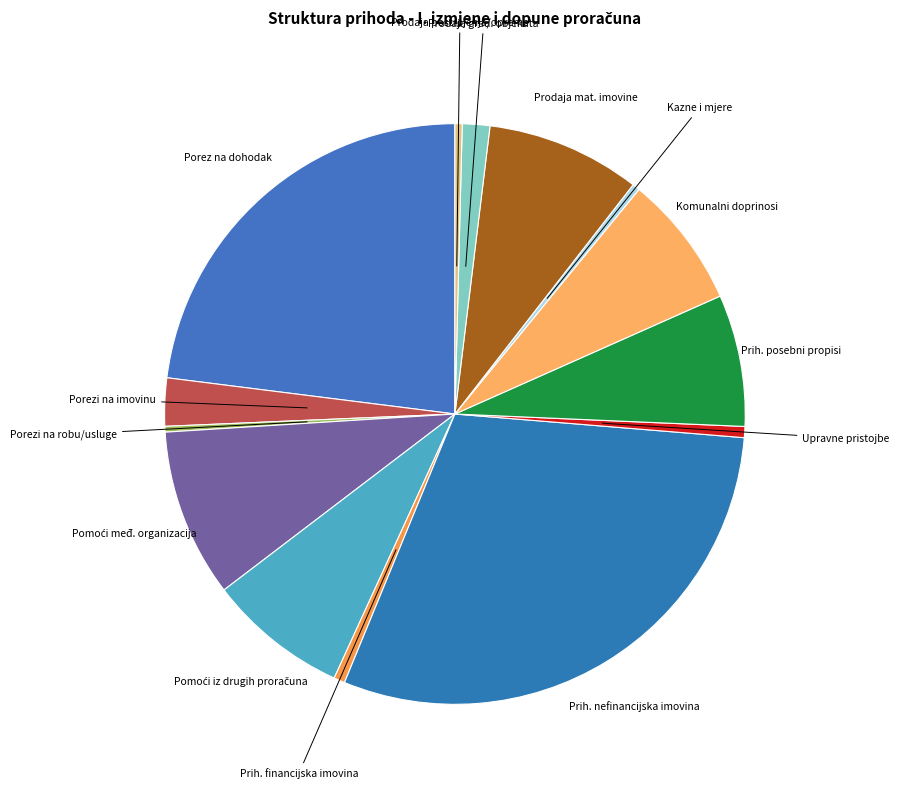

Is Upravne pristojbe the majority of the pie?

No